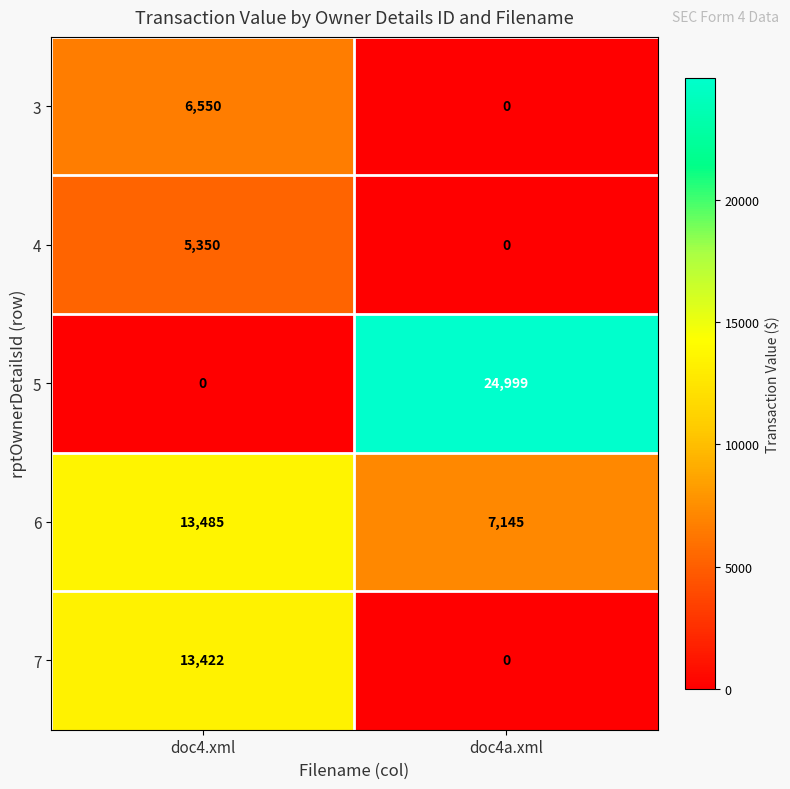

At doc4.xml, list the series in order from smallest to largest.

5, 4, 3, 7, 6